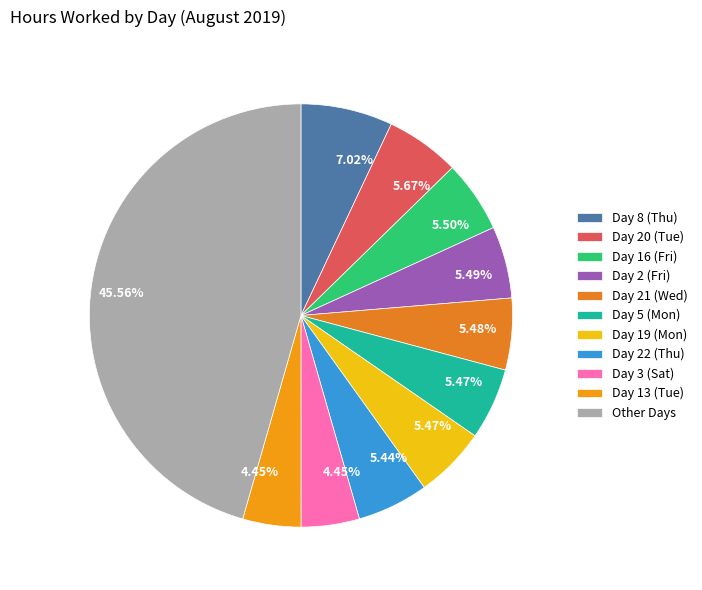

Count the number of slices in the pie.

11